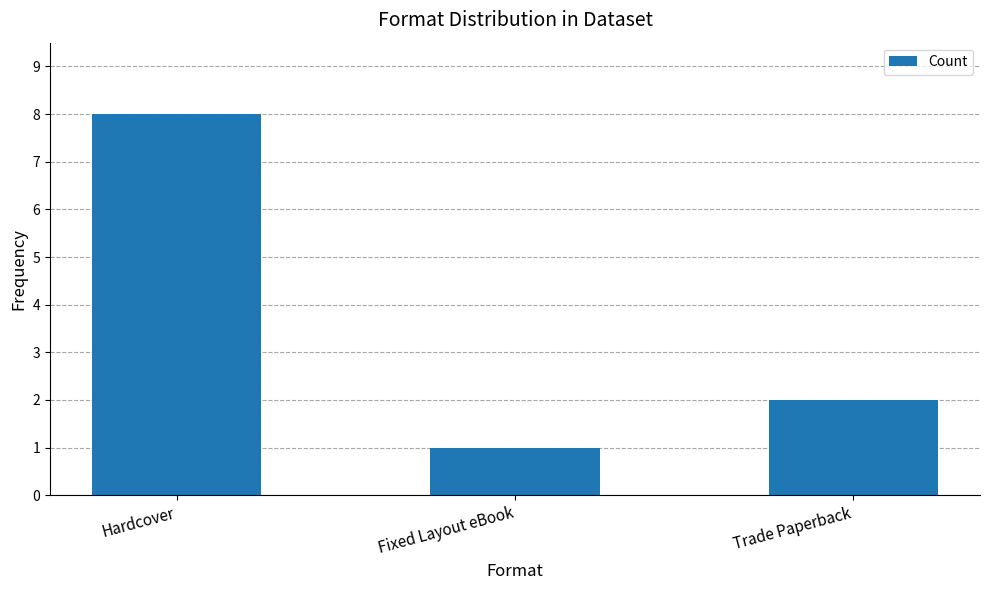

Approximately how many times larger is the value at Trade Paperback compared to Fixed Layout eBook?

2.0